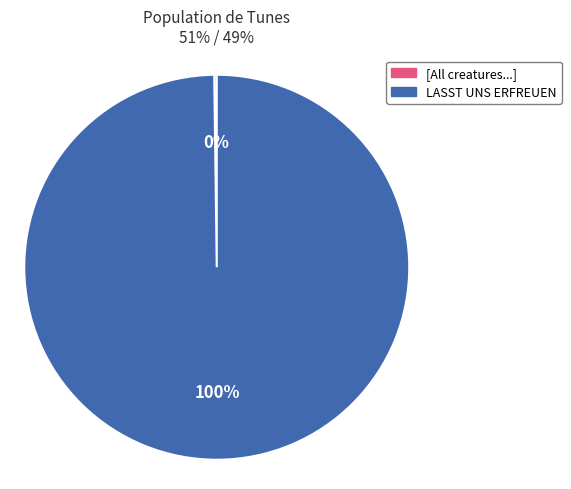

Is there a majority slice in this chart?

Yes